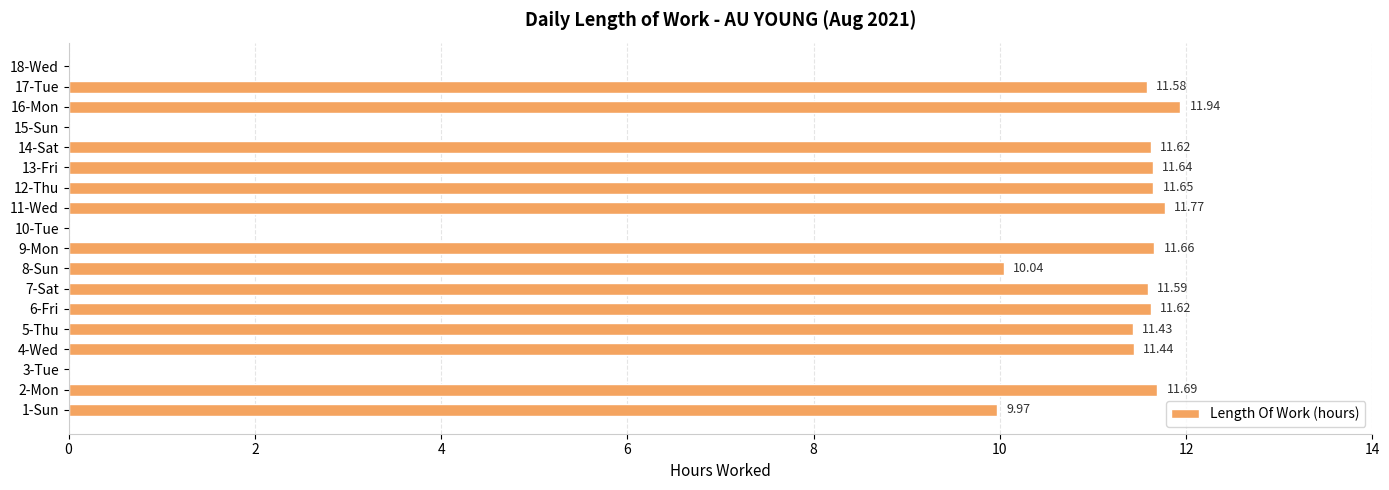

What is the sum of the values at 16-Mon and 1-Sun?

21.9